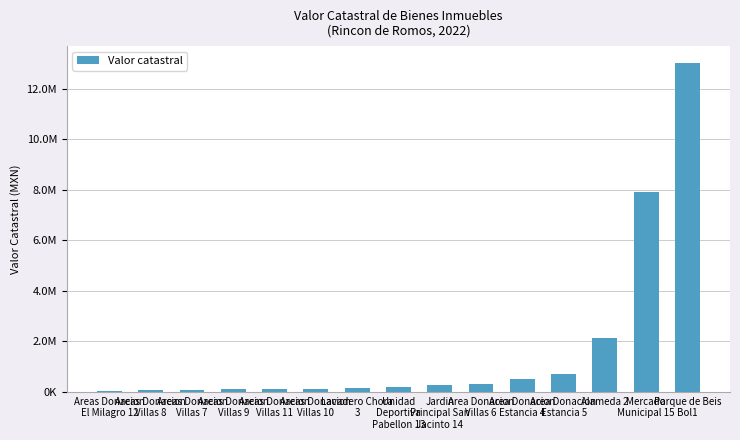

What is the label of the 14th bar from the right?

Areas Donacion
Villas 8